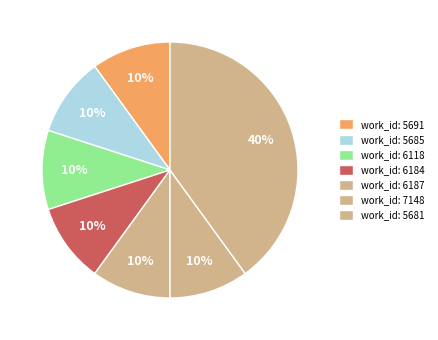

How many slices are in this pie chart?

7